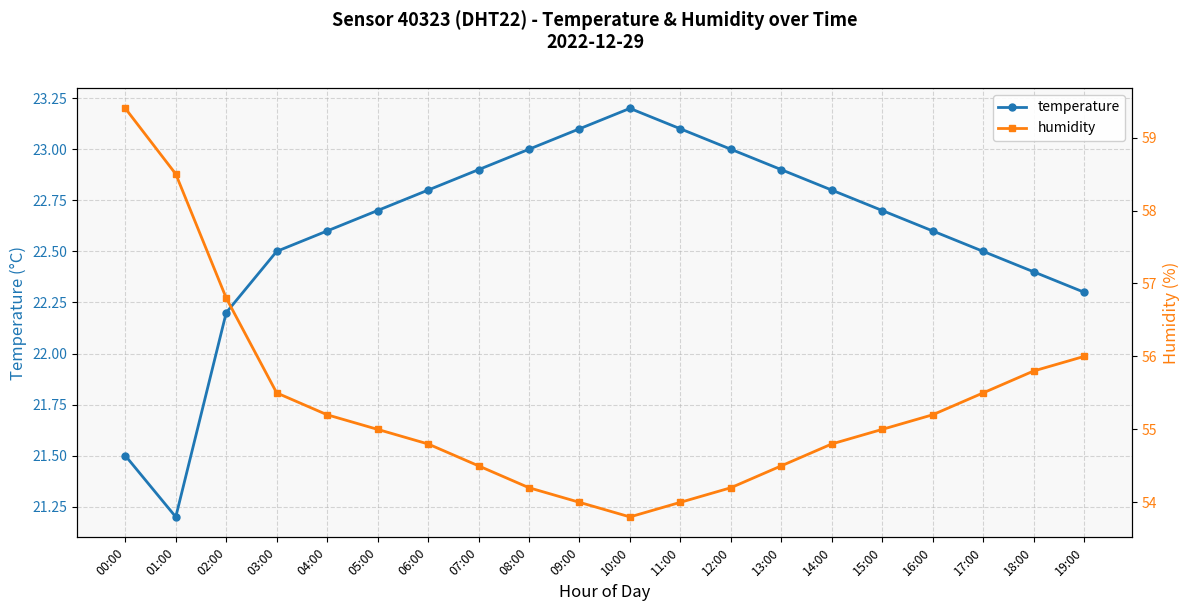

Is it true that temperature equals 8.3 at 16:00?

False